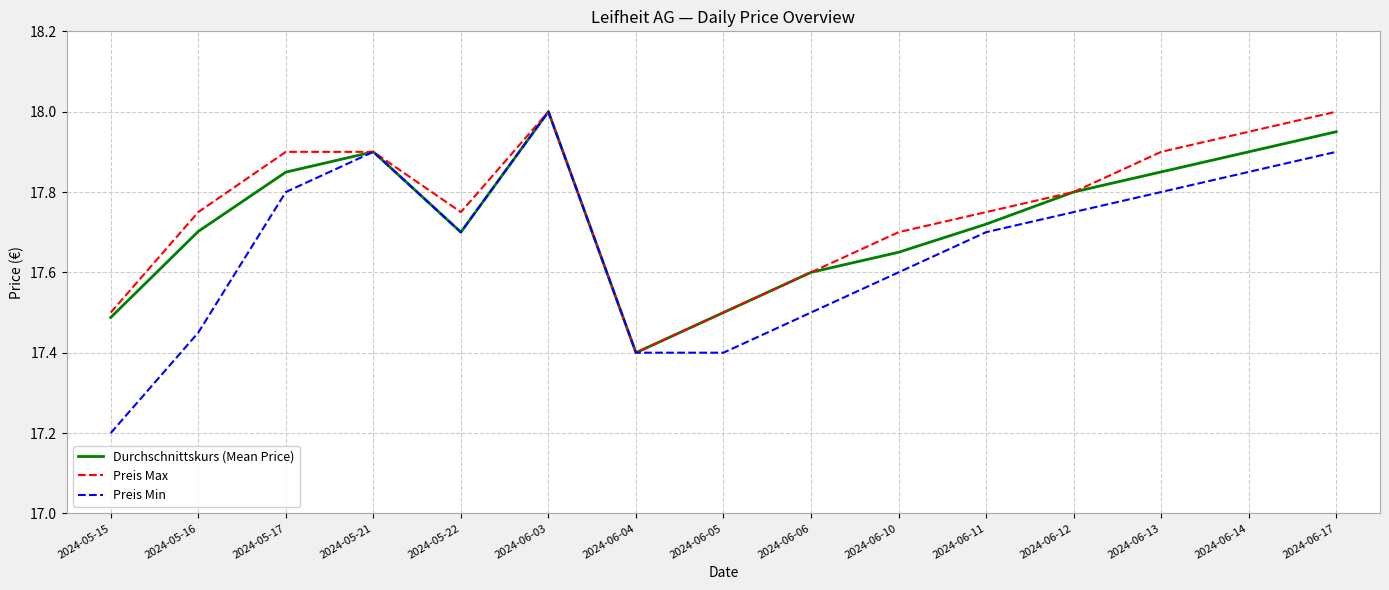

What is the total value across all series at 2024-05-15?

52.2